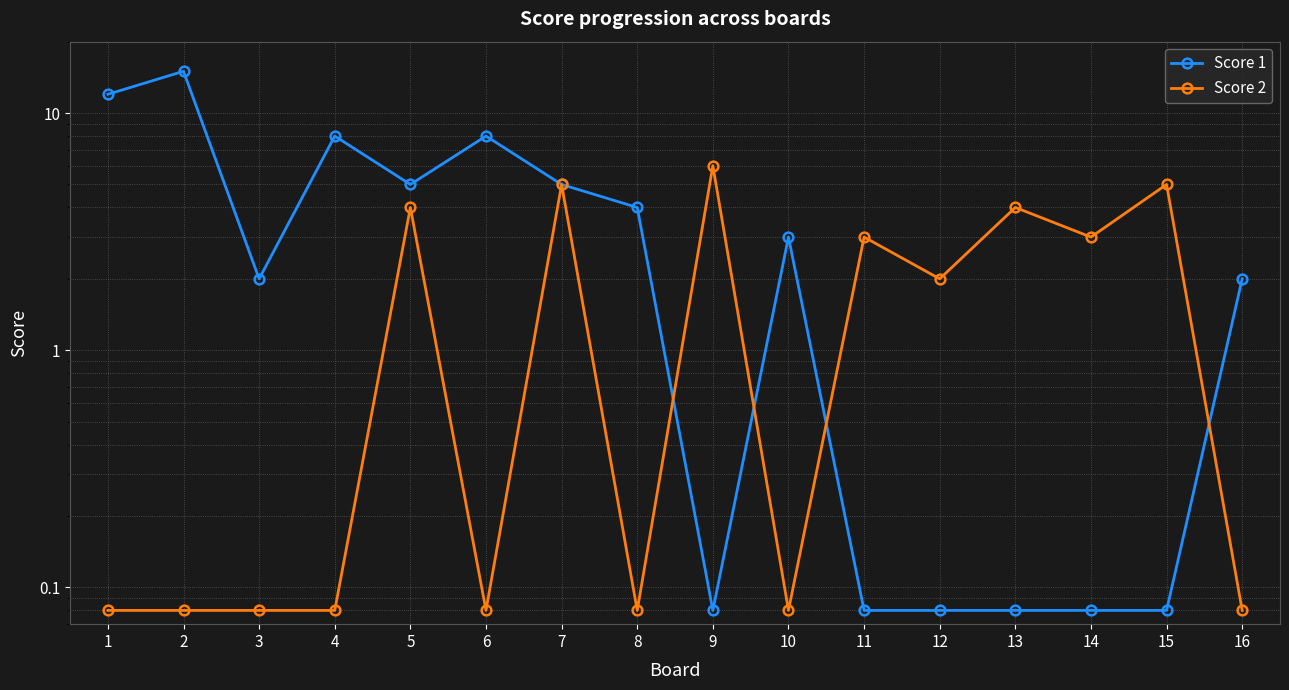

How many interior local peaks does the Score 2 series have?

6